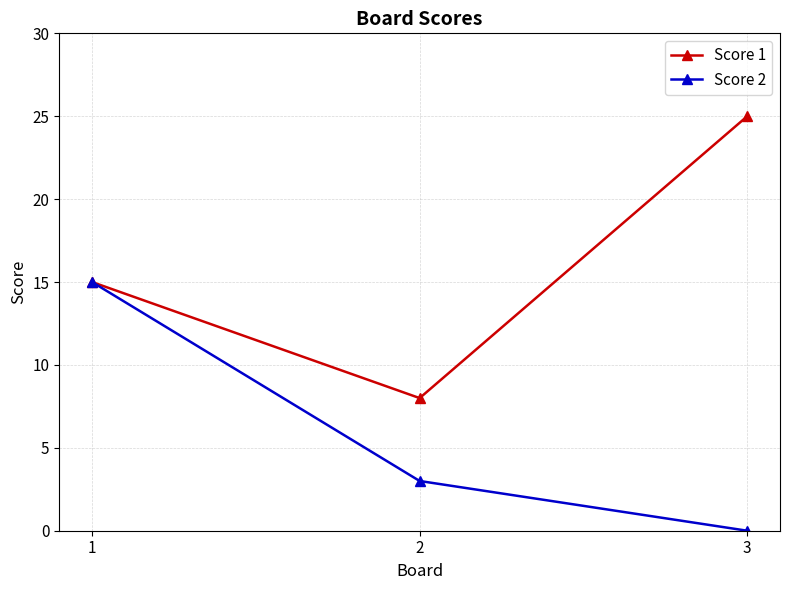

What is the total value across all series at 1?

30